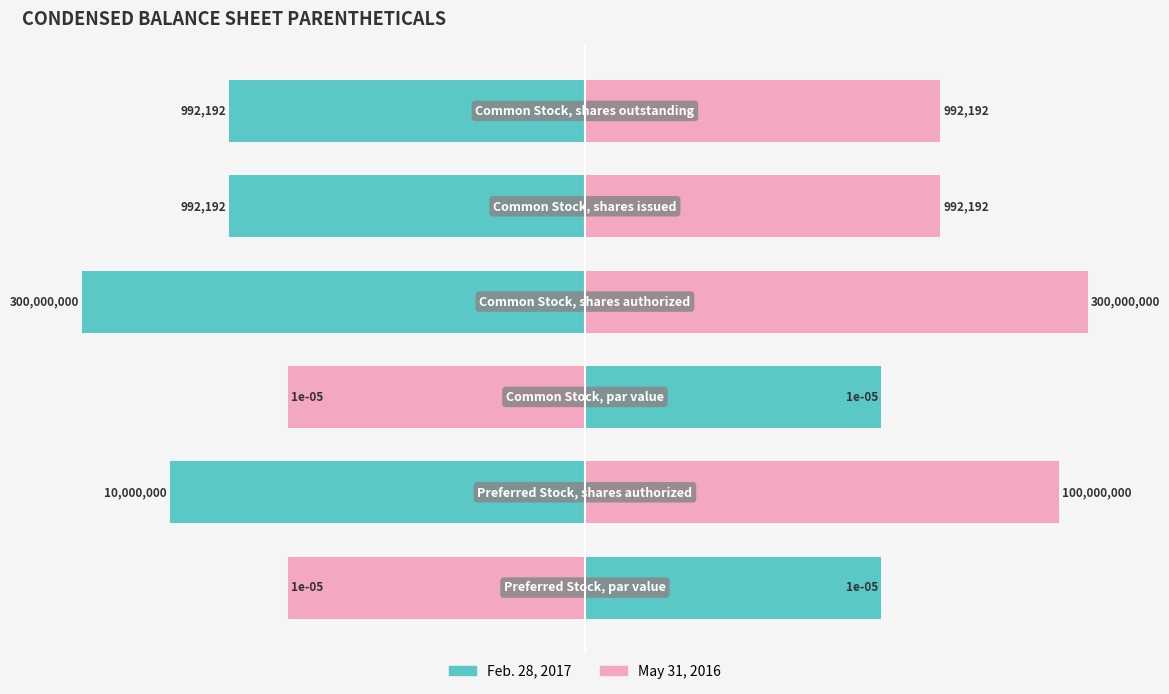

How many categories are shown in the chart?

6